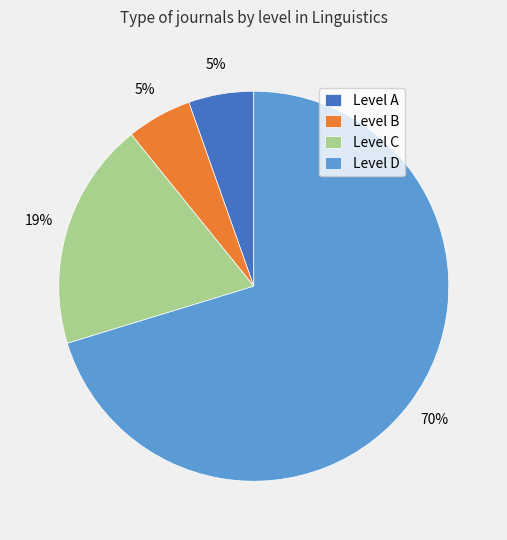

What is the largest slice in the pie chart?

Level D